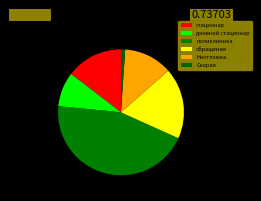

What percentage do обращения and поликлиника together represent?

63.0%